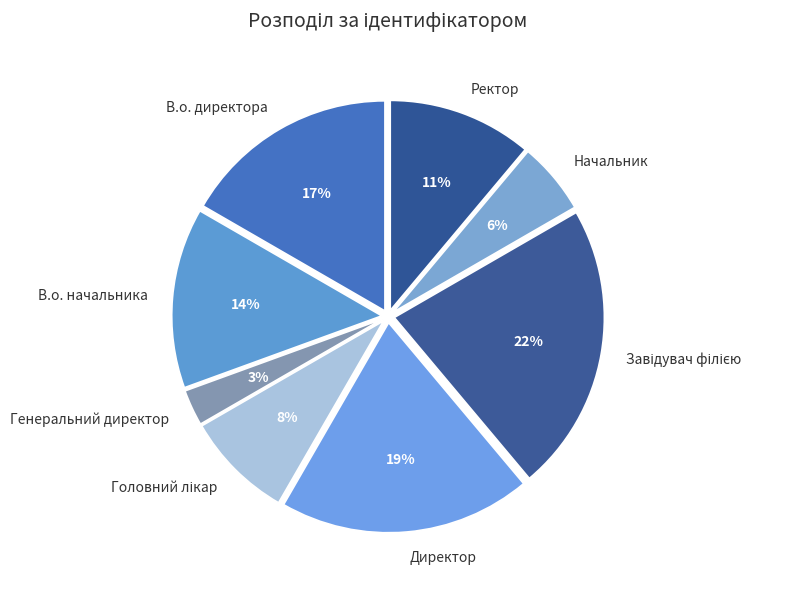

Is the sum of В.о. директора and Директор greater than half?

No